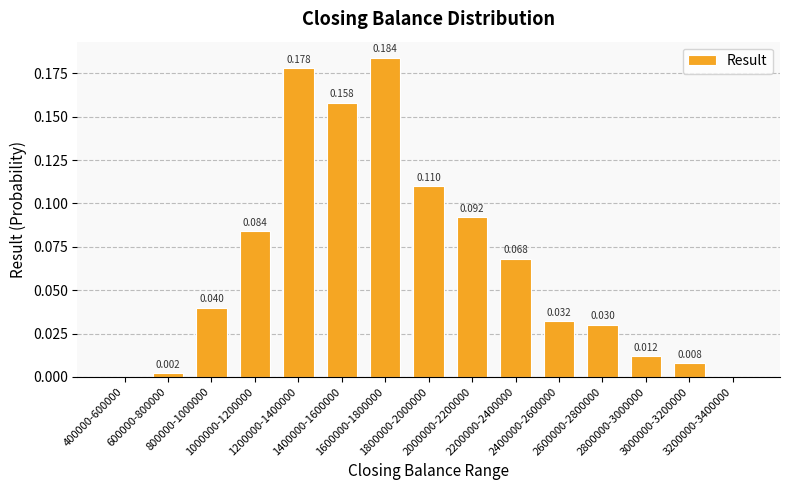

What is the change in value from 1000000-1200000 to 1600000-1800000?

+0.1